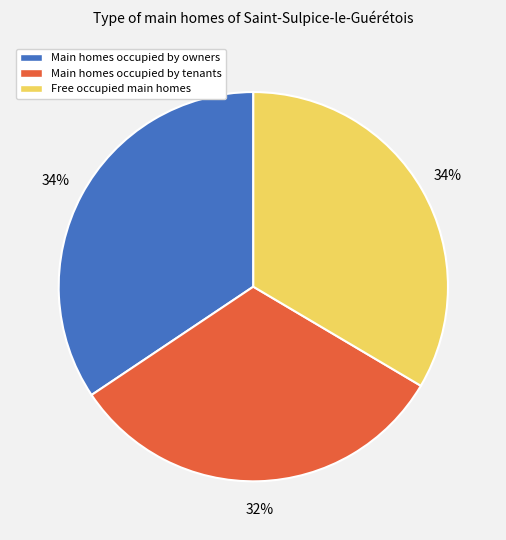

To the nearest percent, what percentage of the pie is Free occupied main homes?

34%